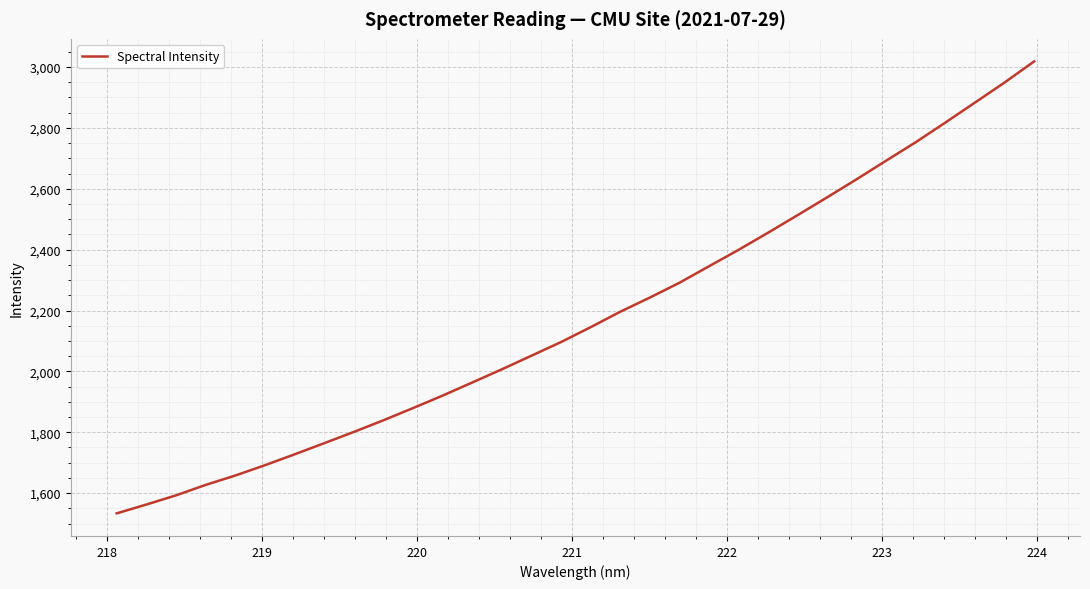

What is the average value?

2175.5